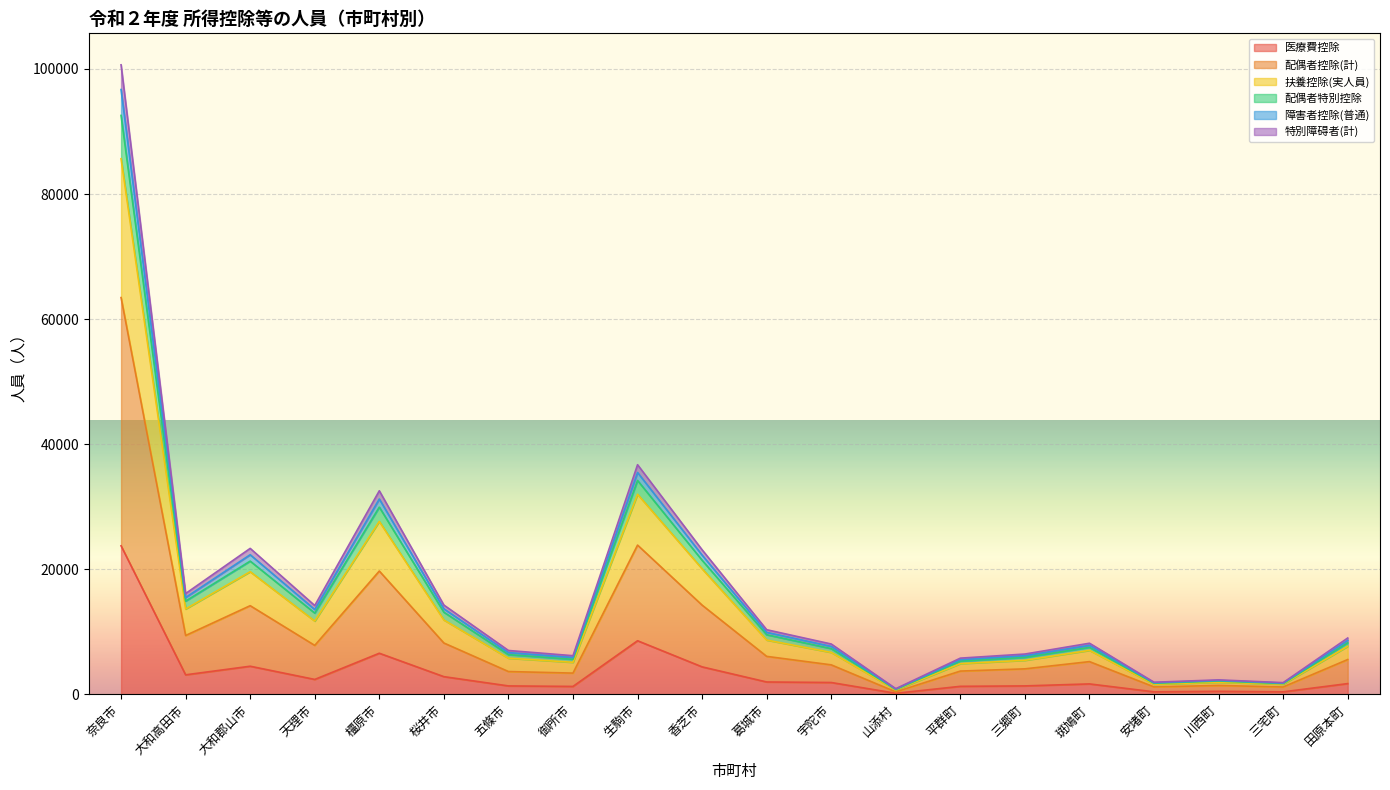

What is the highest value of the 医療費控除 series?

23750